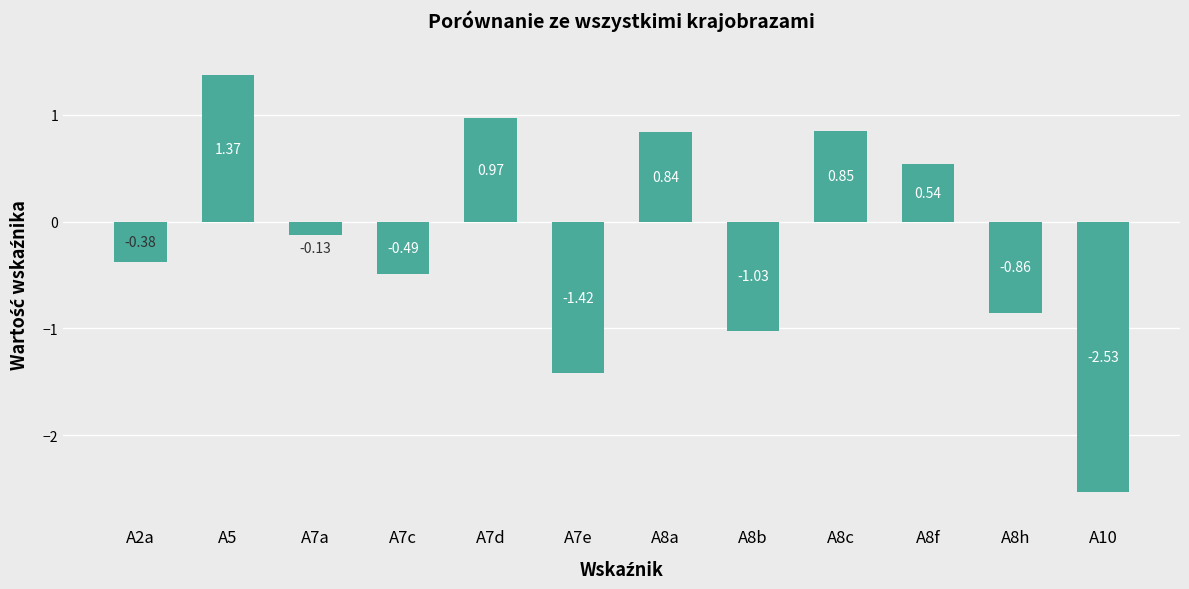

Rank the categories by value from lowest to highest.

A10, A7e, A8b, A8h, A7c, A2a, A7a, A8f, A8a, A8c, A7d, A5